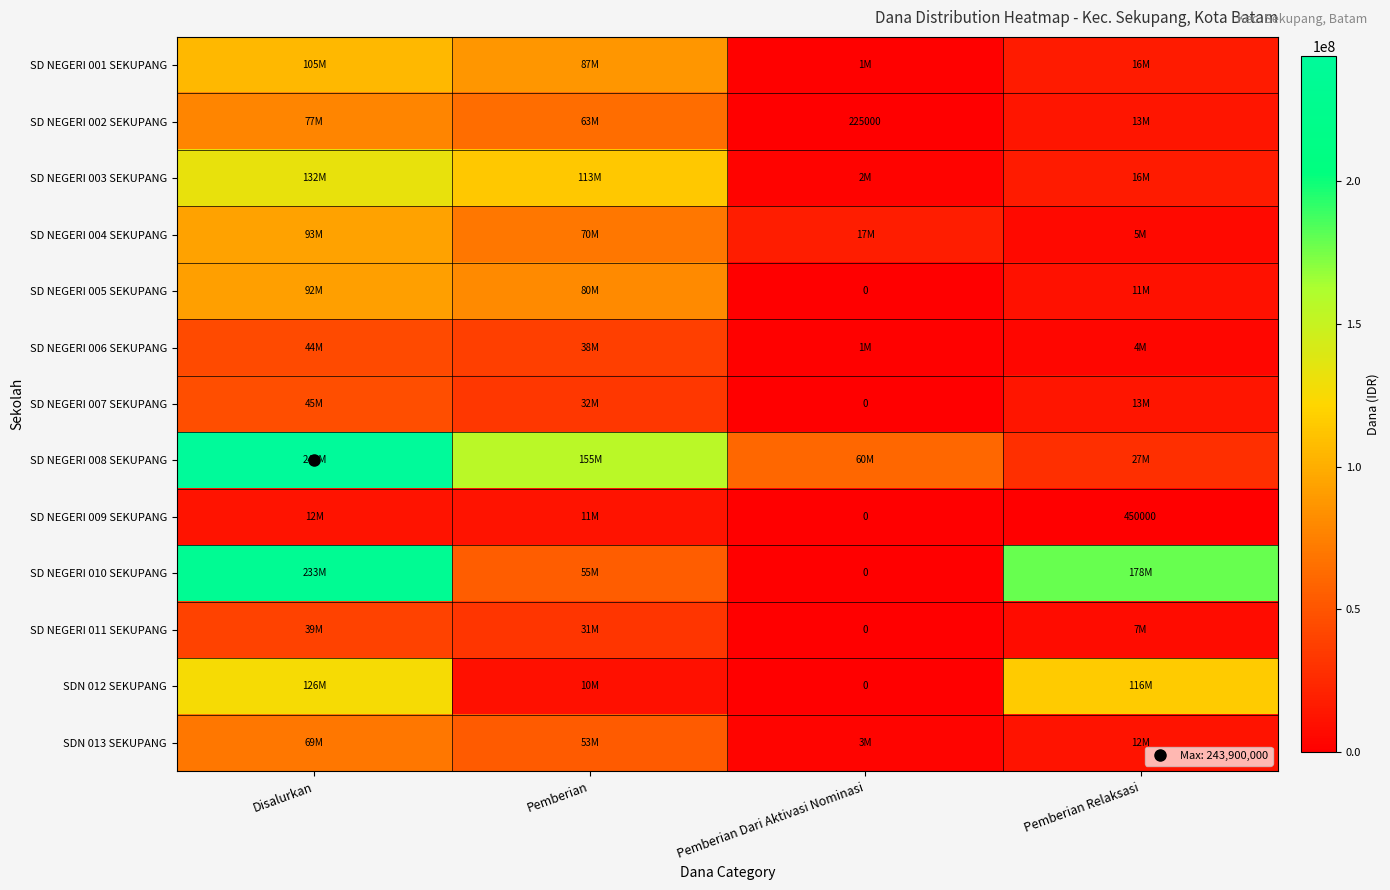

Which category has the highest value across all series?

Disalurkan